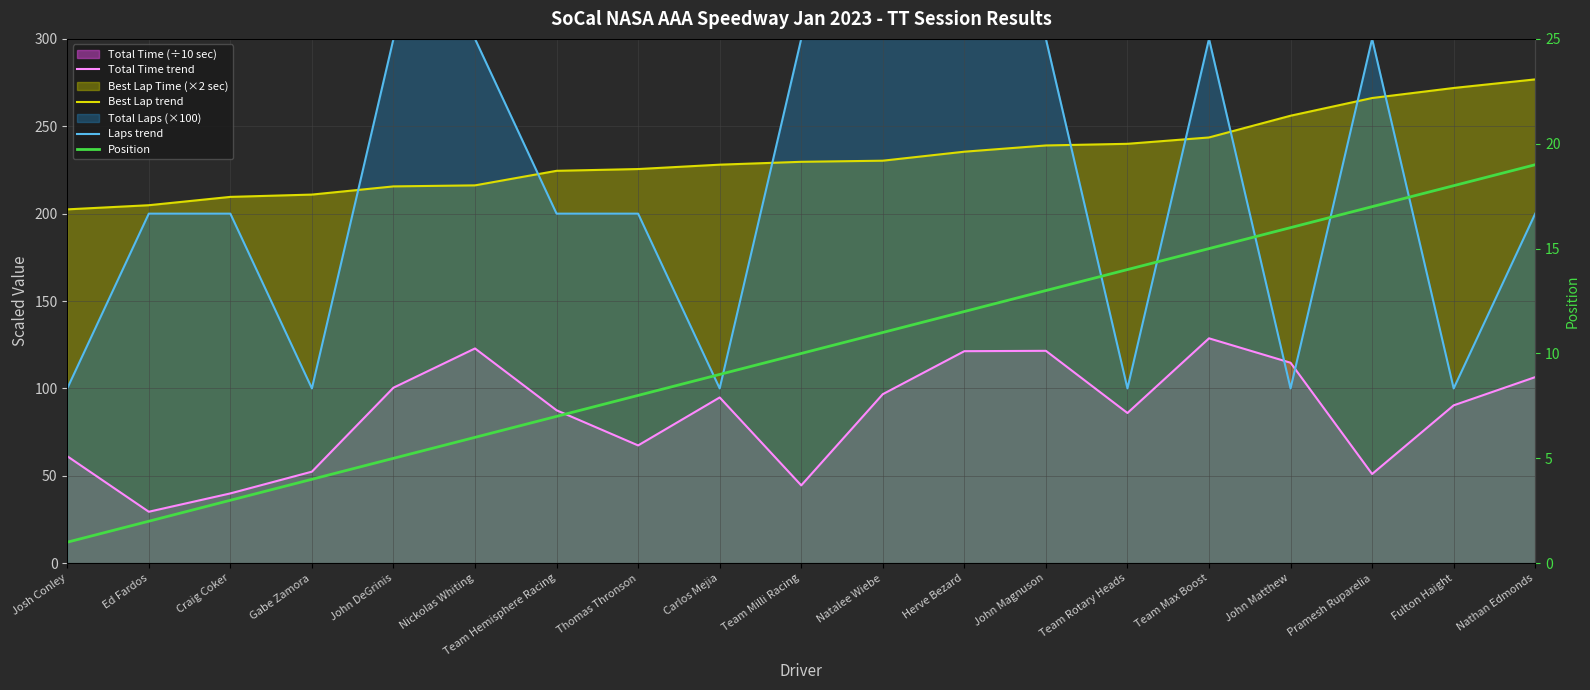

Rank the categories by Laps trend value from highest to lowest.

John DeGrinis, Nickolas Whiting, Team Milli Racing, Natalee Wiebe, Herve Bezard, John Magnuson, Team Max Boost, Pramesh Ruparelia, Ed Fardos, Craig Coker, Team Hemisphere Racing, Thomas Thronson, Nathan Edmonds, Josh Conley, Gabe Zamora, Carlos Mejia, Team Rotary Heads, John Matthew, Fulton Haight